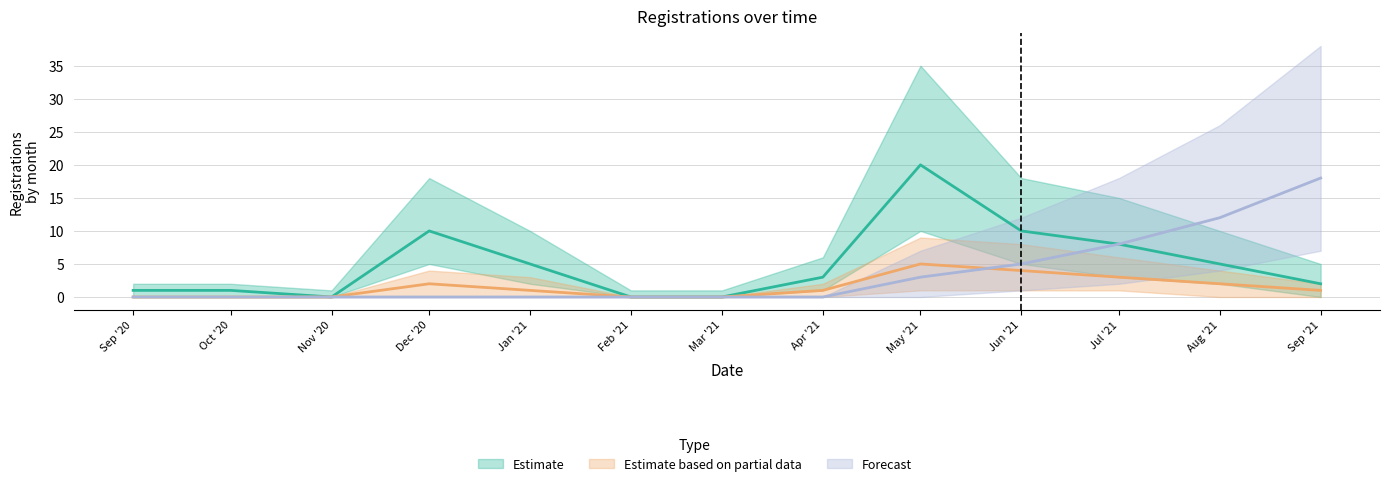

Reading left to right, transcribe all the data shown in this chart.

Estimate: 1	1	0	10	5	0	0	3	20	10	8	5	2
Estimate based on partial data: 0	0	0	2	1	0	0	1	5	4	3	2	1
Forecast: 0	0	0	0	0	0	0	0	3	5	8	12	18